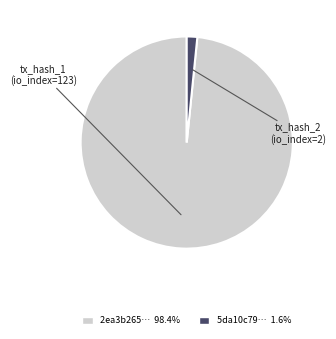

Is there any slice that represents more than half of the pie?

Yes